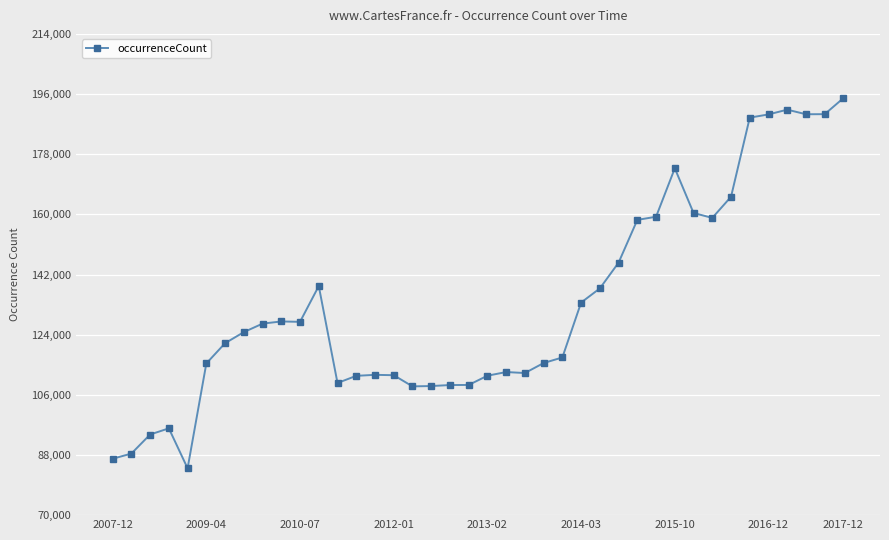

What is the average value?

133011